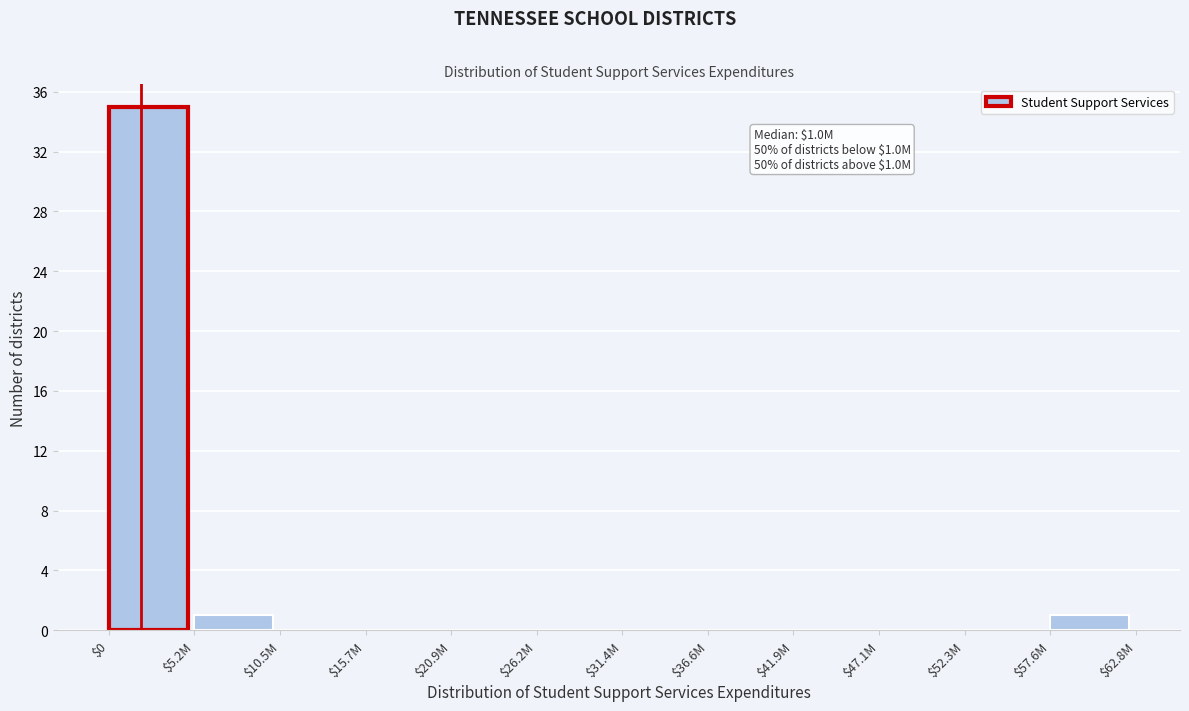

What is the maximum value shown in the chart?

35